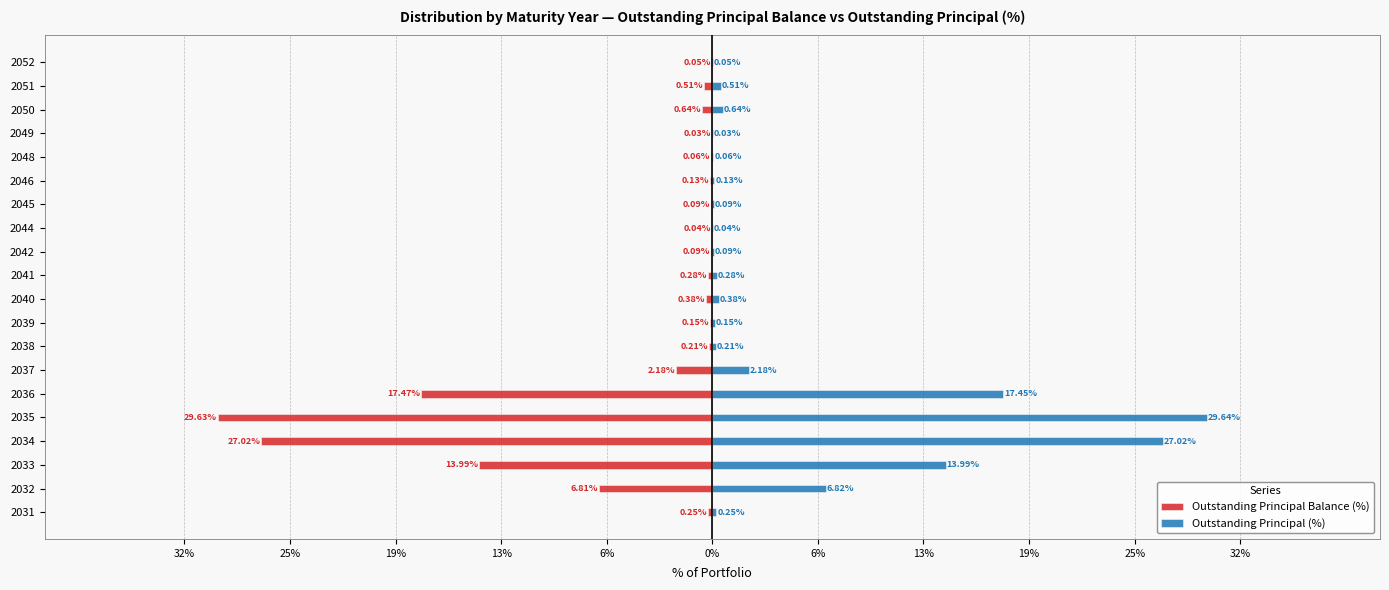

What is the minimum value shown in the chart?

-29.6